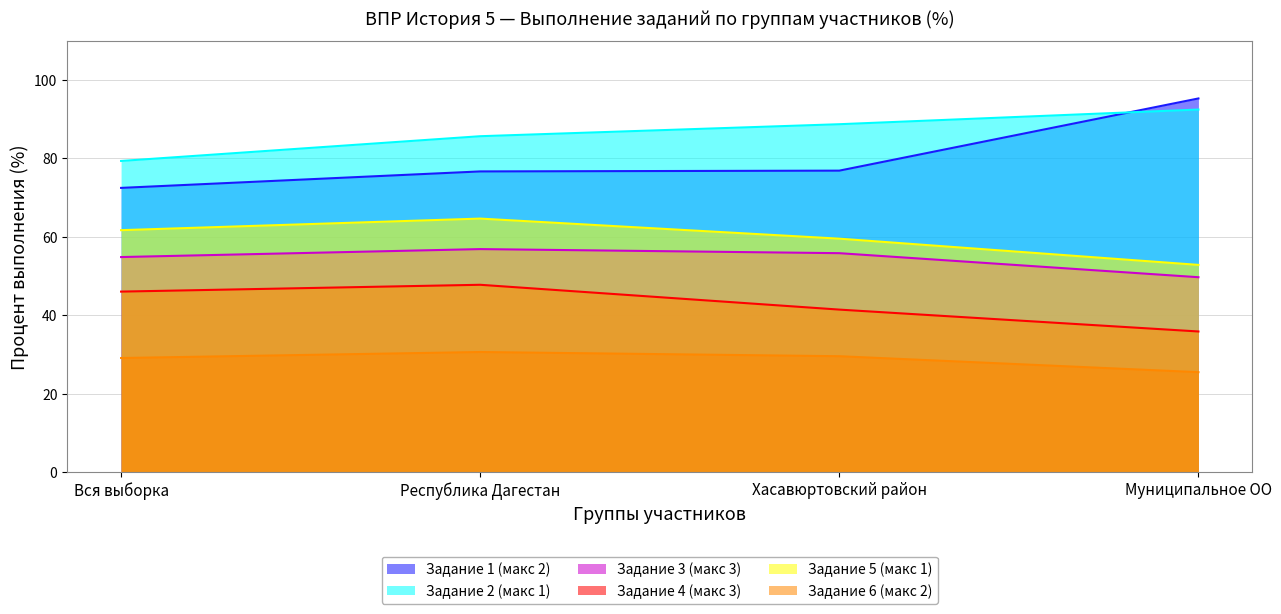

True or false: Задание 2 (макс 1) and Задание 4 (макс 3) intersect in this chart.

False